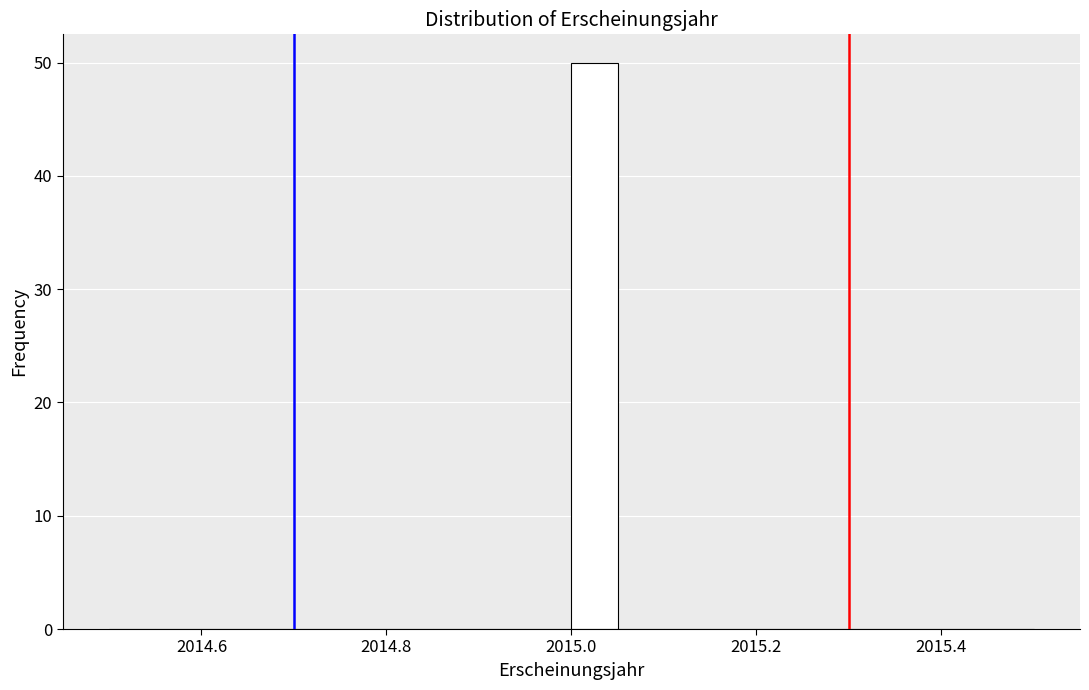

Around what value on the x-axis is the tallest bar? Give the approximate position of its centre, as read against the axis.

2015.02